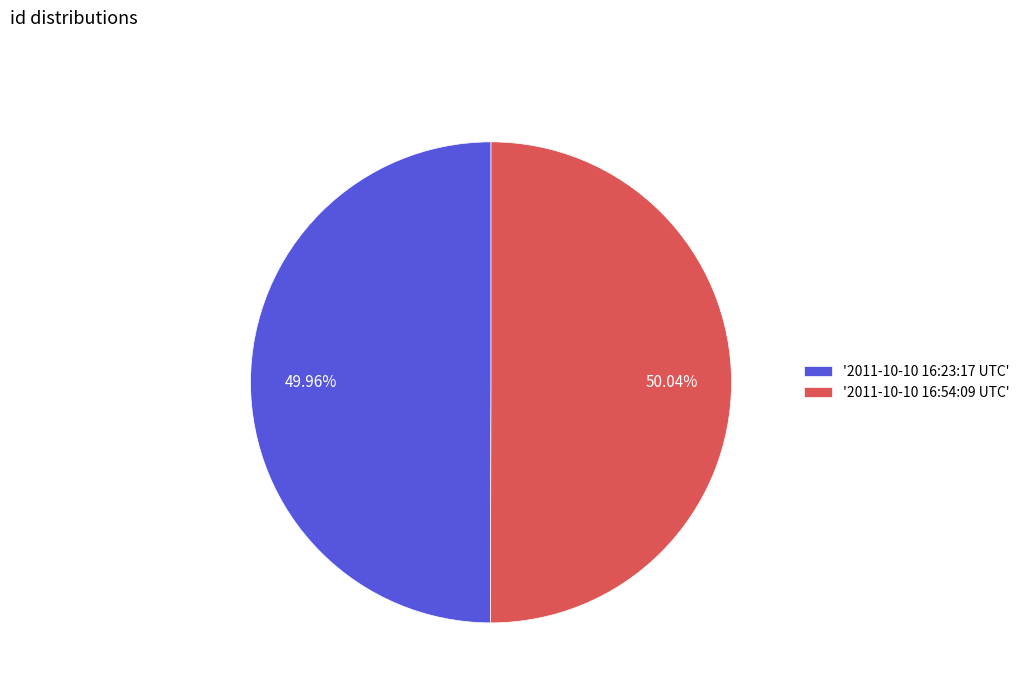

What is the ratio of the value at '2011-10-10 16:23:17 UTC' to the value at '2011-10-10 16:54:09 UTC'?

1.0